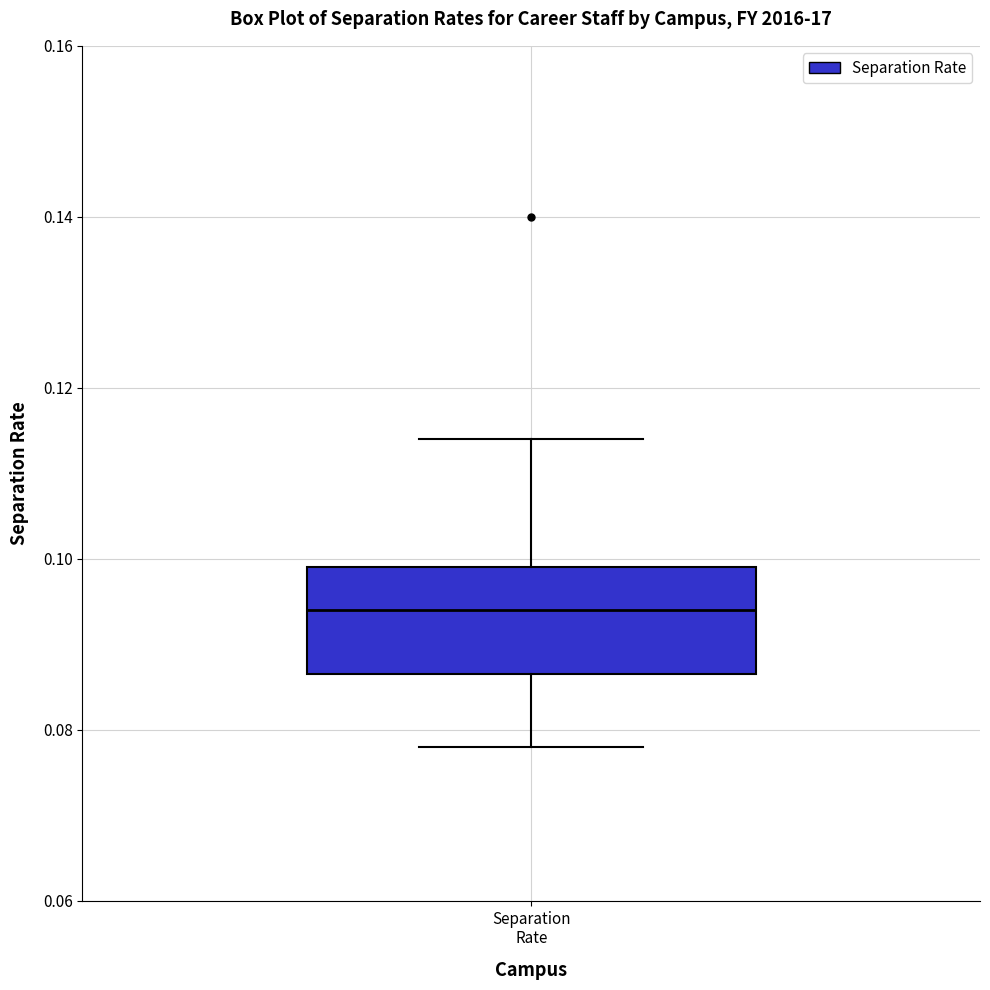

Transcribe this box plot: give where the median line is, the range the box spans, and where the two whiskers end, as read against the y-axis. The values are not printed on the chart, so give them approximately, as read against the axis.

median 0.094, box 0.086 to 0.100, whiskers 0.078 to 0.114